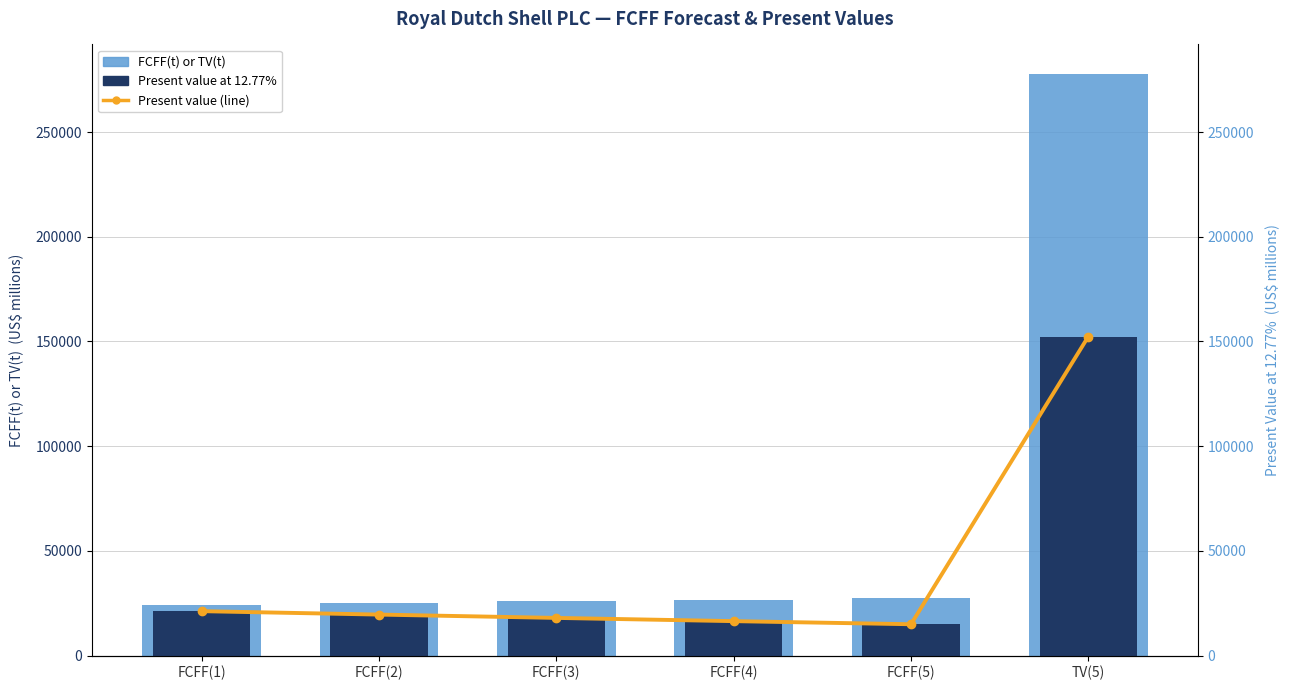

Between TV(5) and FCFF(3), which is larger?

TV(5)